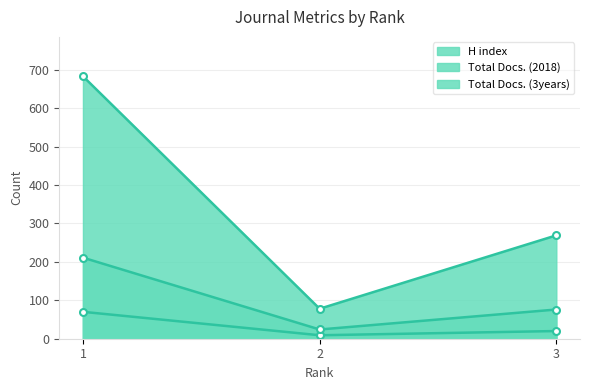

Reading right to left, extract all data points from this chart.

H index: 3=20	2=9	1=70
Total Docs. (2018): 3=76	2=24	1=211
Total Docs. (3years): 3=269	2=78	1=683